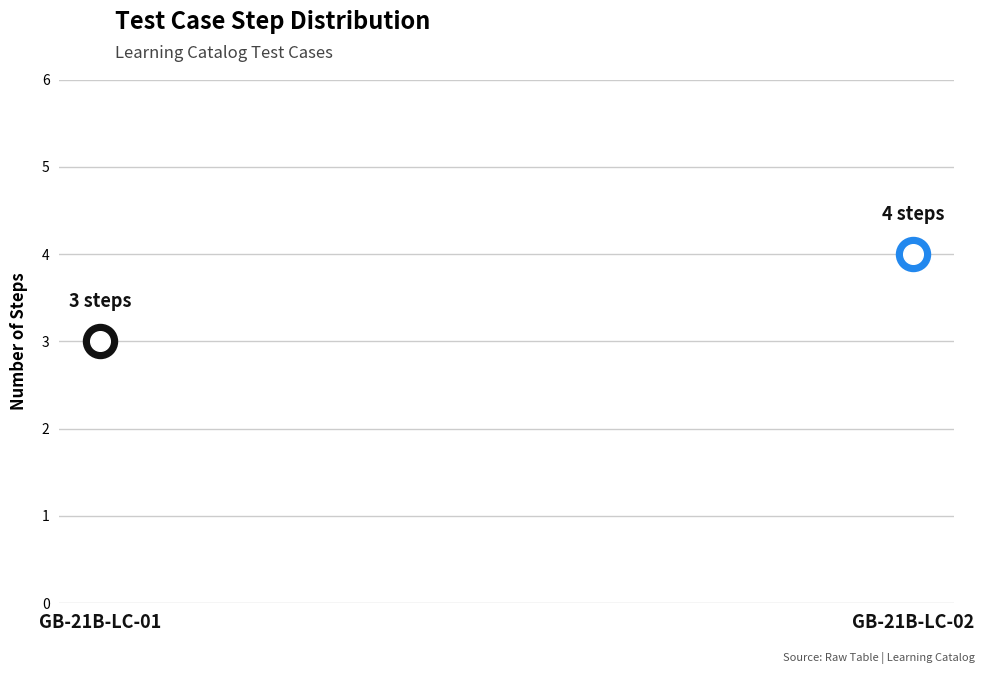

Between GB-21B-LC-02 and GB-21B-LC-01, which is larger?

GB-21B-LC-02